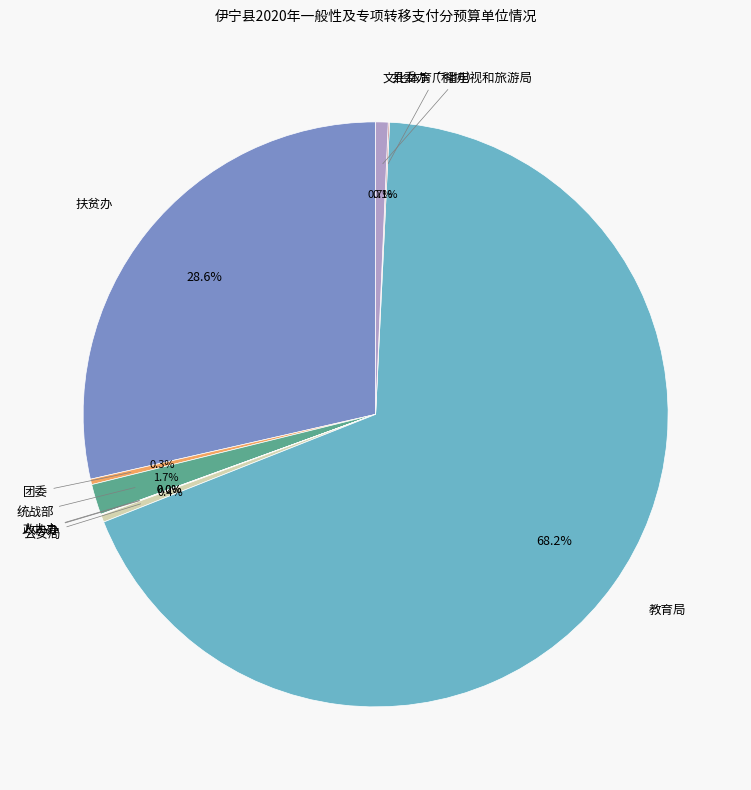

What percentage do 教育局 and 文化体育广播电视和旅游局 together represent?

68.9%